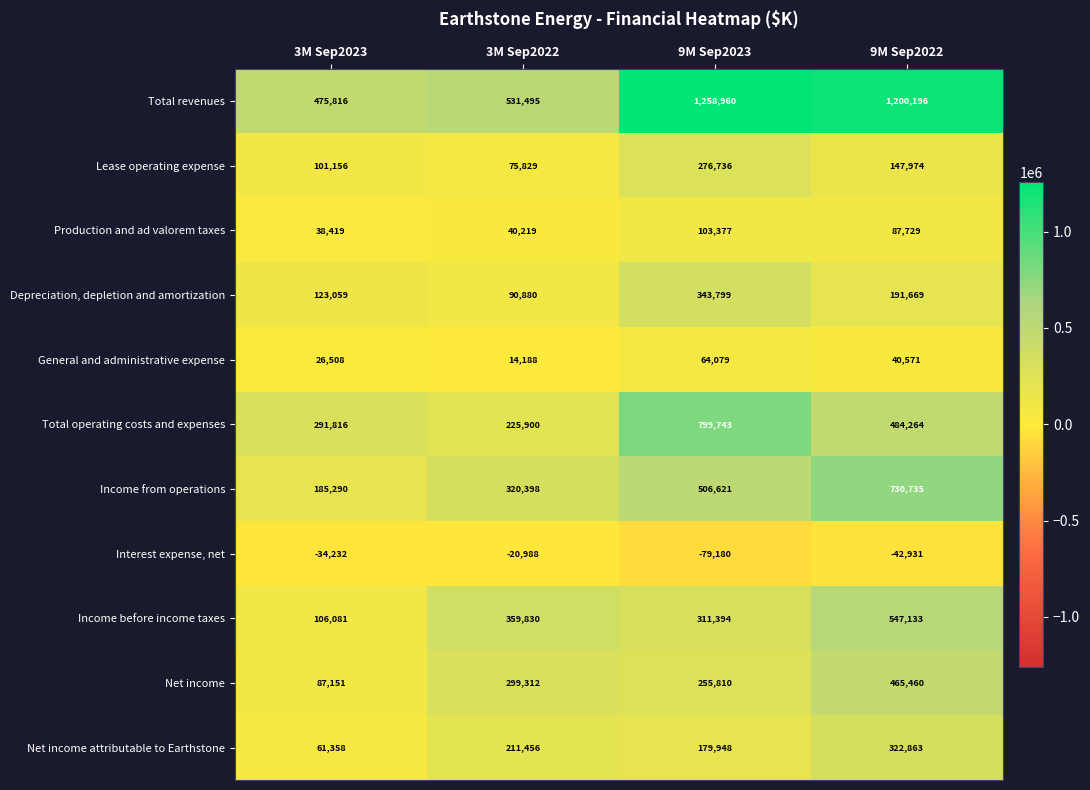

What is the spread (max minus min) of values at 3M Sep2023?

510048